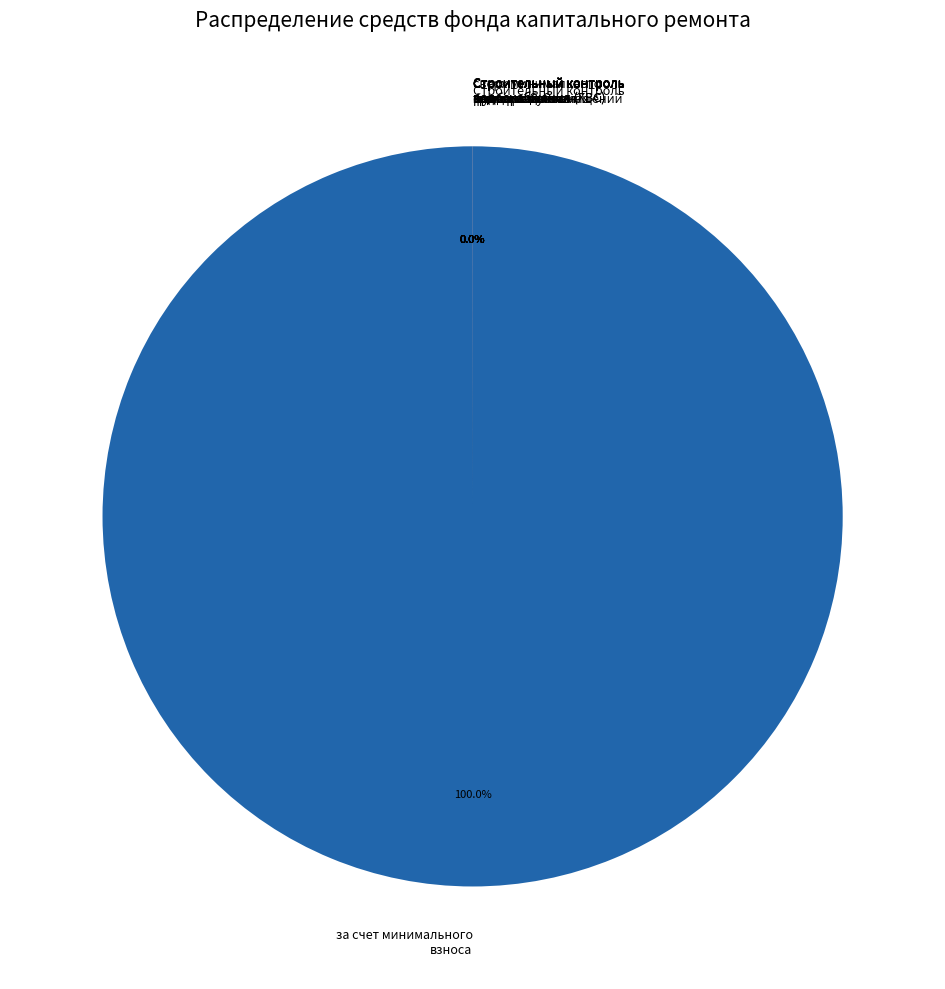

Between Строительный контроль водоснабжения and Строительный контроль электроснабжения, which is larger?

Строительный контроль водоснабжения